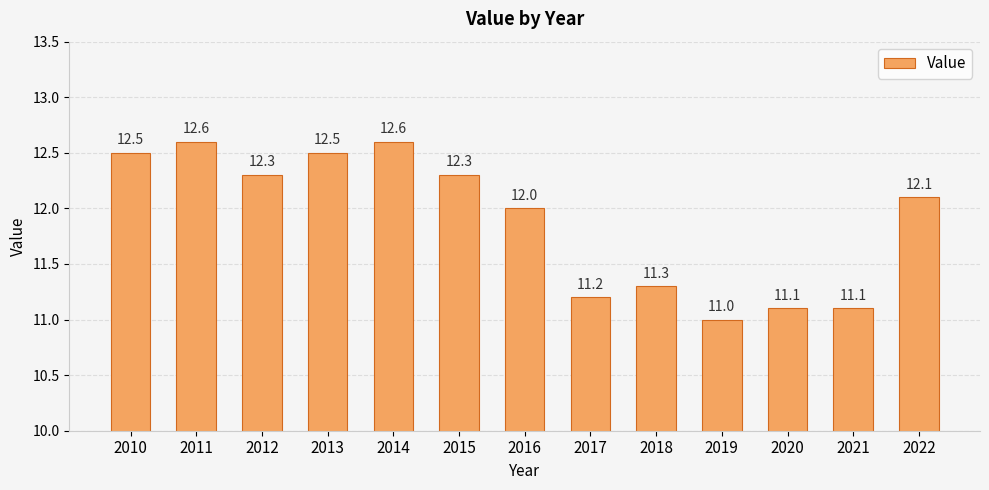

Approximately how many times larger is the value at 2016 compared to 2010?

1.0